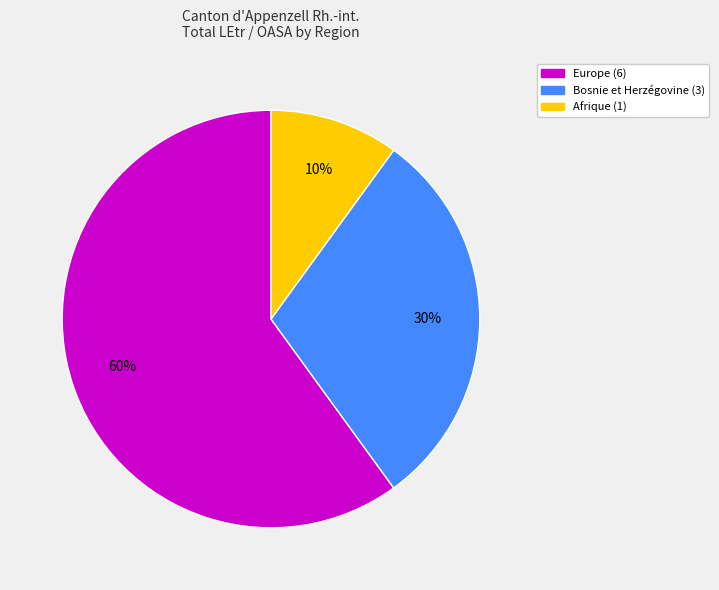

To the nearest percent, what is the average slice percentage?

33%